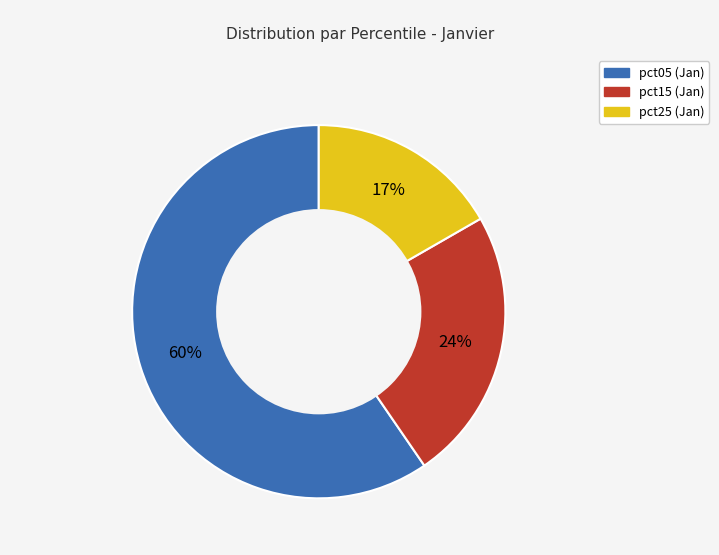

Is there any slice that represents more than half of the pie?

Yes